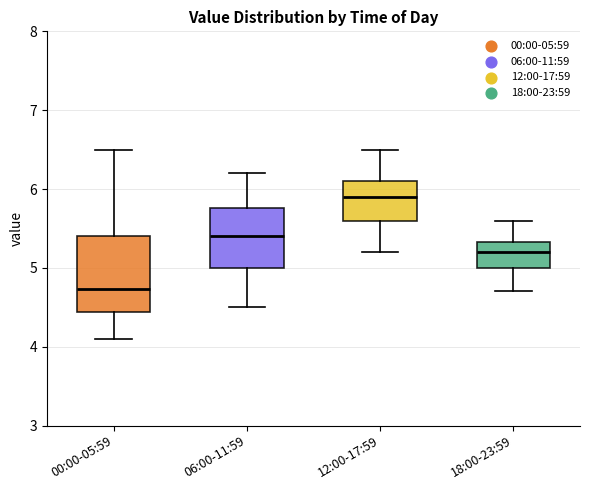

Reading left to right, transcribe this box plot: for each box, give where its median line is, the range the box spans, and where its two whiskers end, as read against the y-axis. The values are not printed on the chart, so give them approximately, as read against the axis.

00:00-05:59: median 4.7, box 4.4 to 5.4, whiskers 4.1 to 6.5
06:00-11:59: median 5.4, box 5.0 to 5.8, whiskers 4.5 to 6.2
12:00-17:59: median 5.9, box 5.6 to 6.1, whiskers 5.2 to 6.5
18:00-23:59: median 5.2, box 5.0 to 5.3, whiskers 4.7 to 5.6